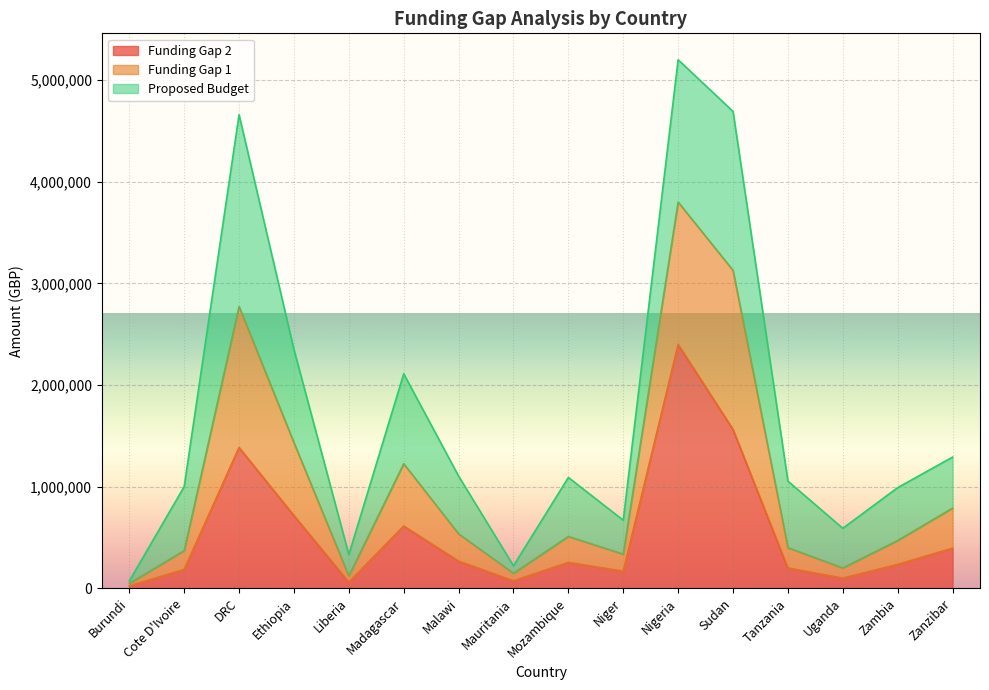

What is the maximum value shown in the chart?

5200000